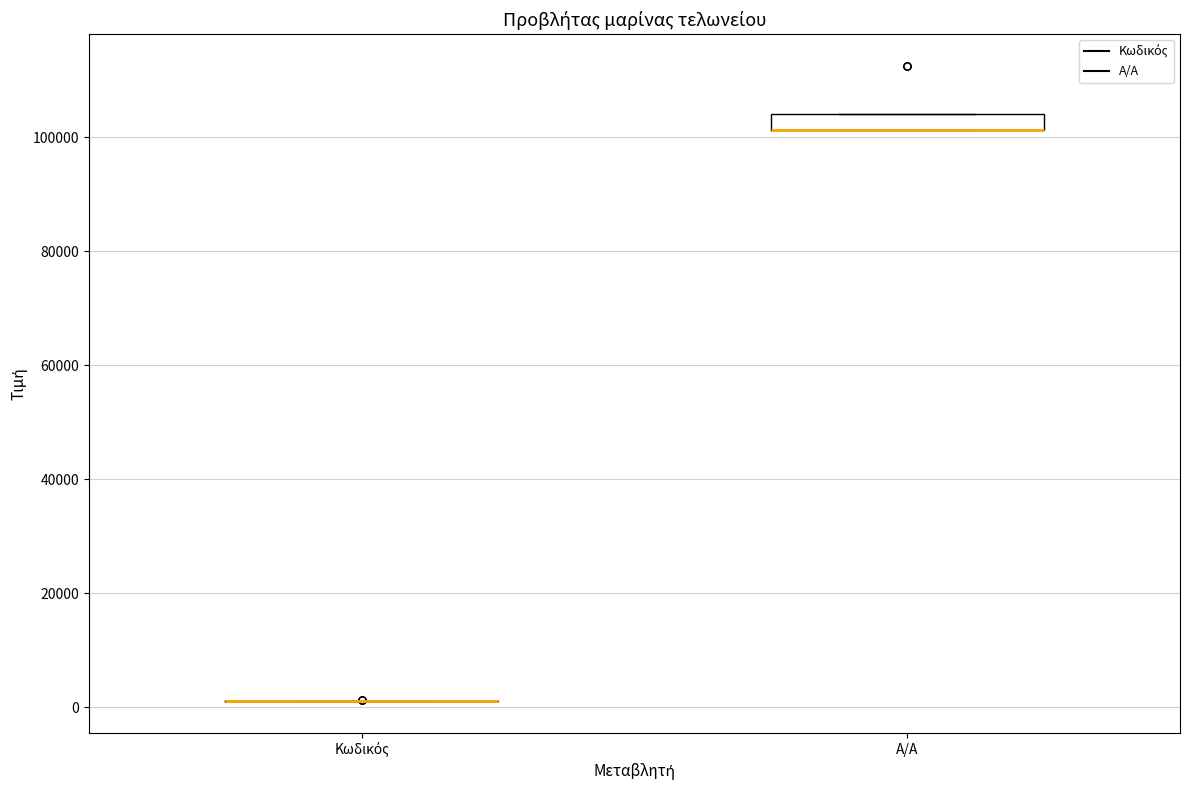

Which box is the tallest, from its lower edge to its upper edge?

Α/Α